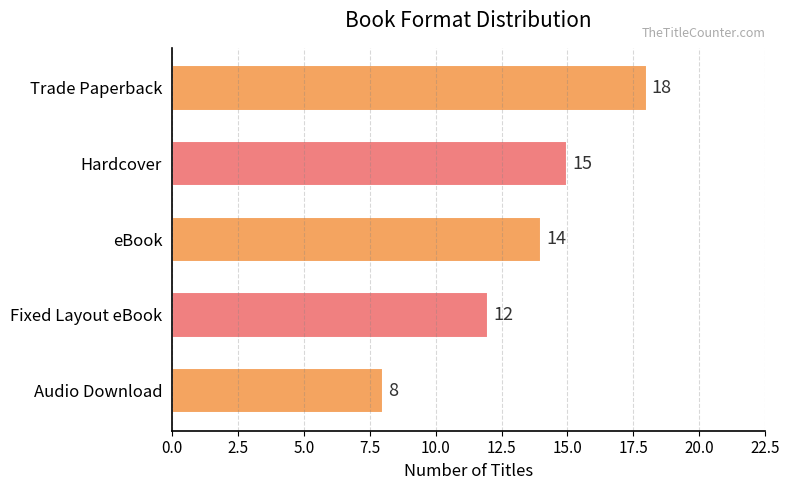

What is the average value?

13